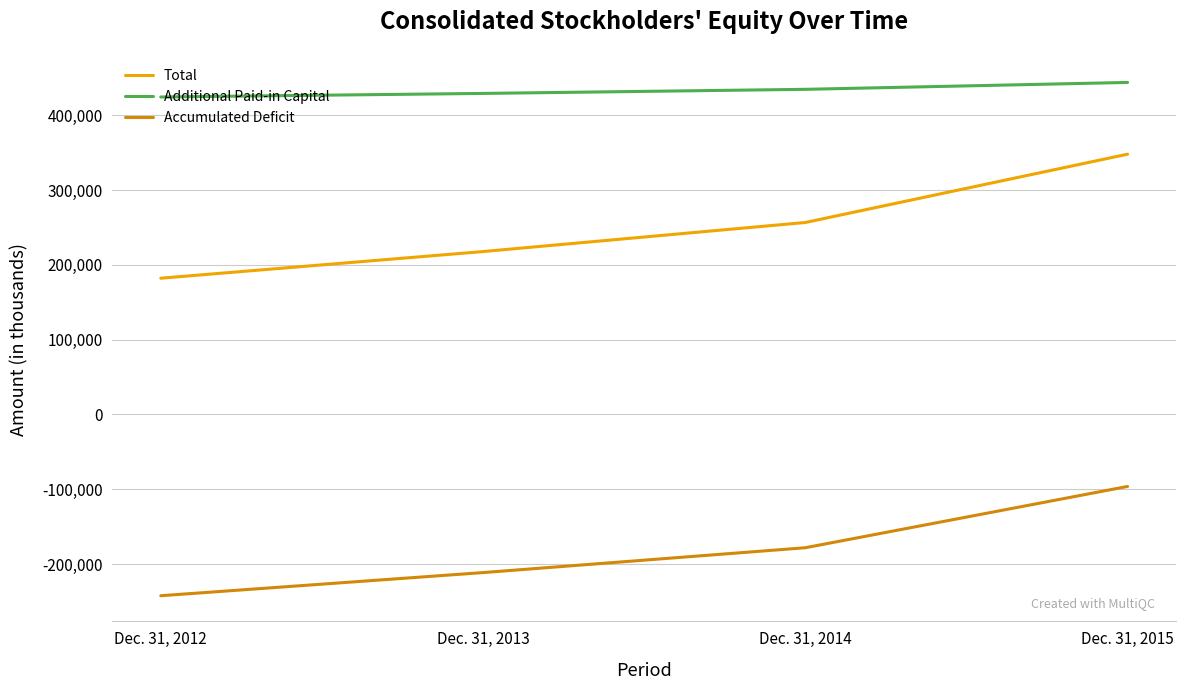

What is the difference between the maximum and minimum values in the Accumulated Deficit series?

146028